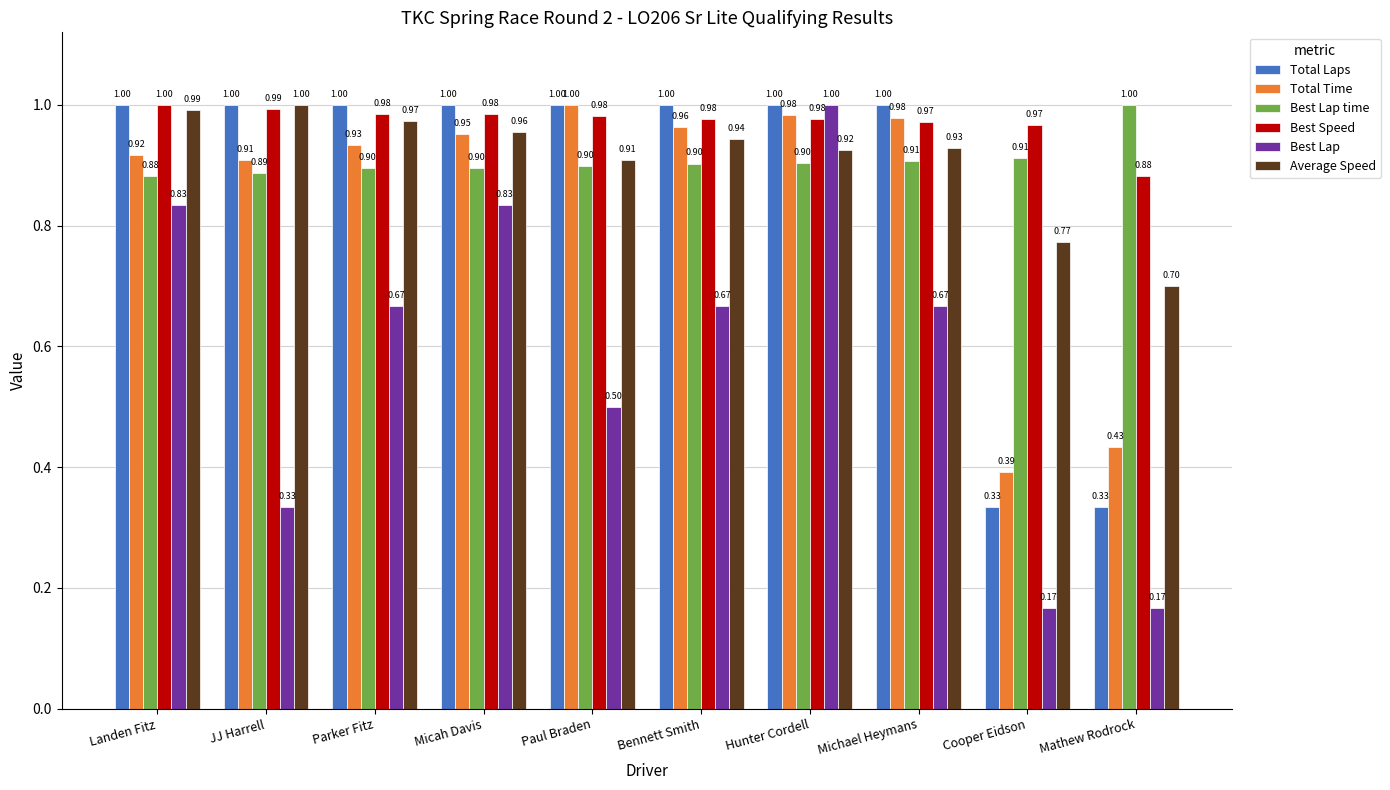

What is the sum of all Best Lap time values?

9.1